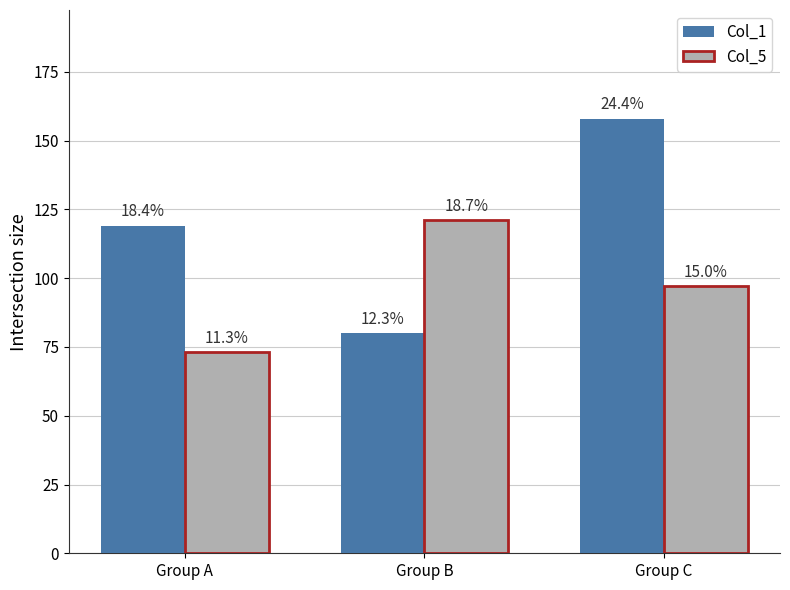

How many groups of bars are there?

3